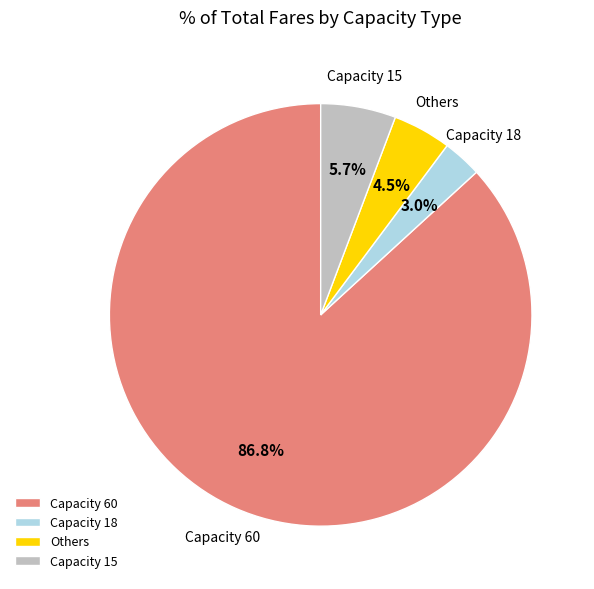

Do Capacity 18 and Capacity 15 together represent more than half of the pie?

No